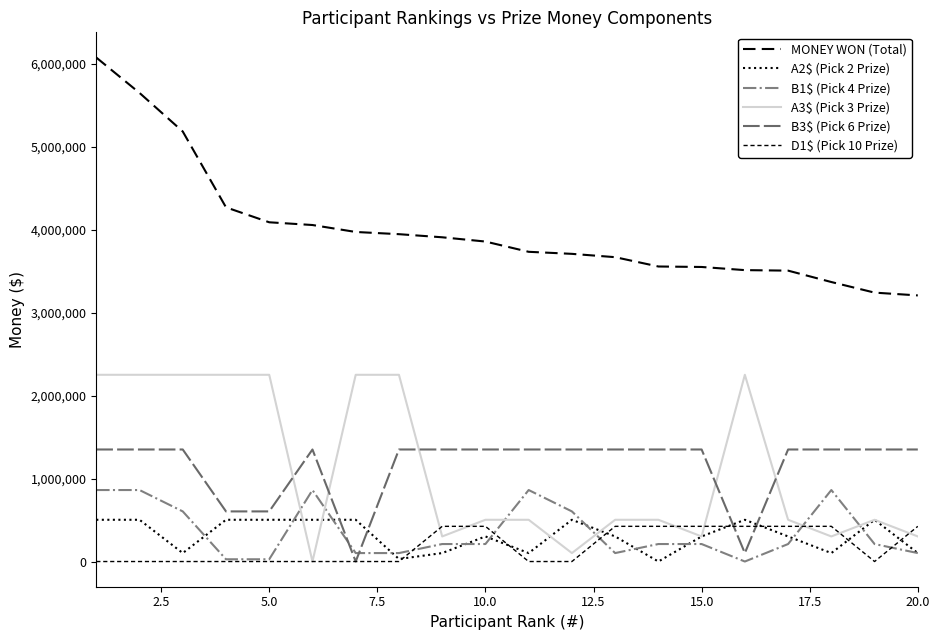

Is this an area chart (filled region under the line)?

No